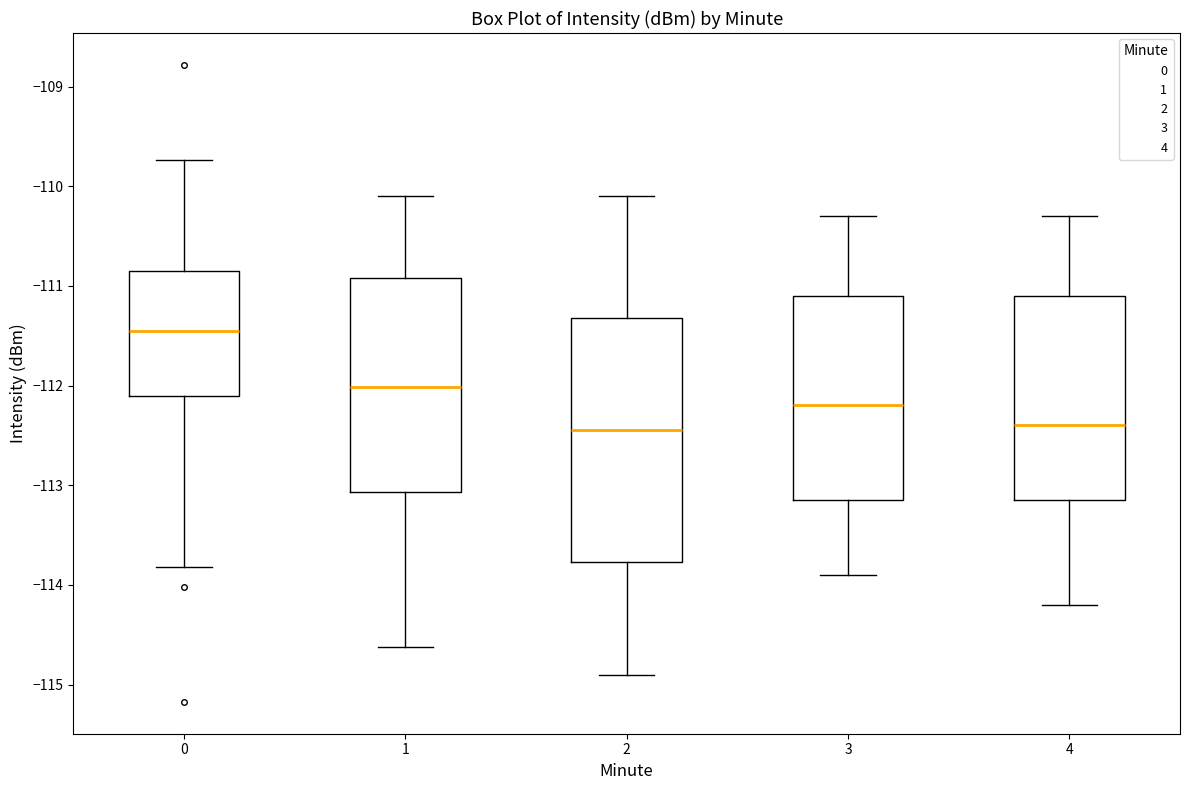

Reading left to right, read every box against the y-axis: the position of its median line, the range the box covers, and the ends of its whiskers. The values are not printed on the chart, so give them approximately, as read against the axis.

0: median -111.5, box -112.1 to -110.9, whiskers -113.8 to -109.7
1: median -112.0, box -113.1 to -110.9, whiskers -114.6 to -110.1
2: median -112.4, box -113.8 to -111.3, whiskers -114.9 to -110.1
3: median -112.2, box -113.1 to -111.1, whiskers -113.9 to -110.3
4: median -112.4, box -113.1 to -111.1, whiskers -114.2 to -110.3